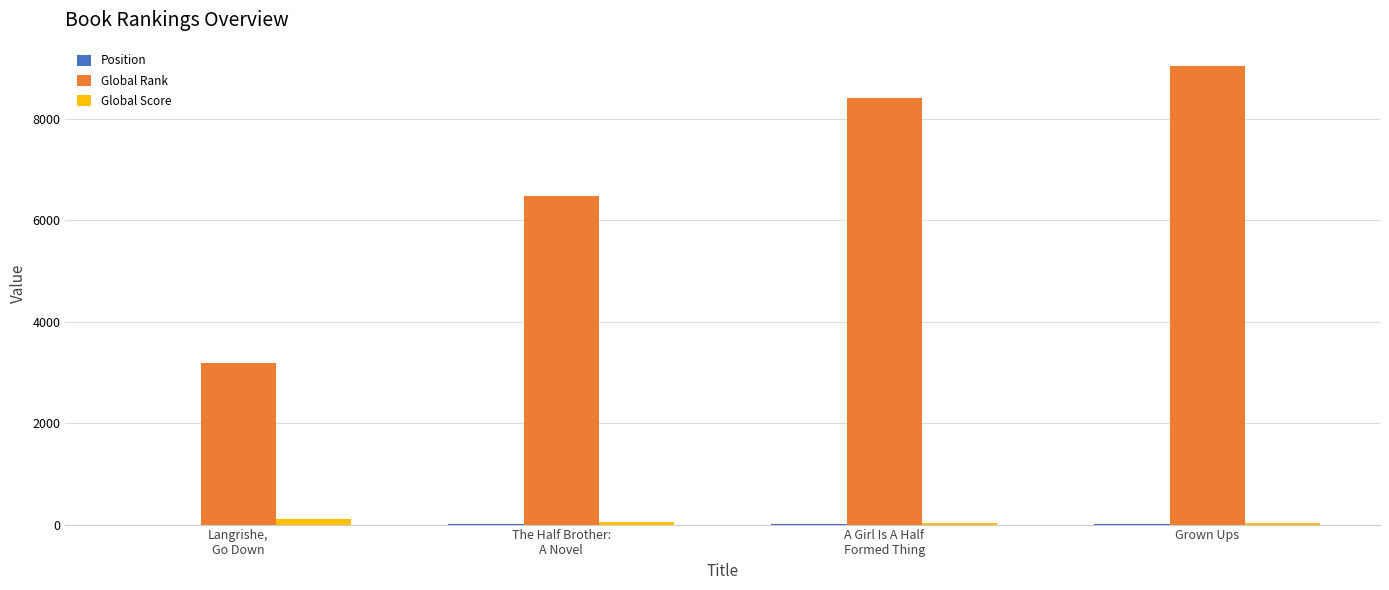

Which series has the largest total across all categories?

Global Rank